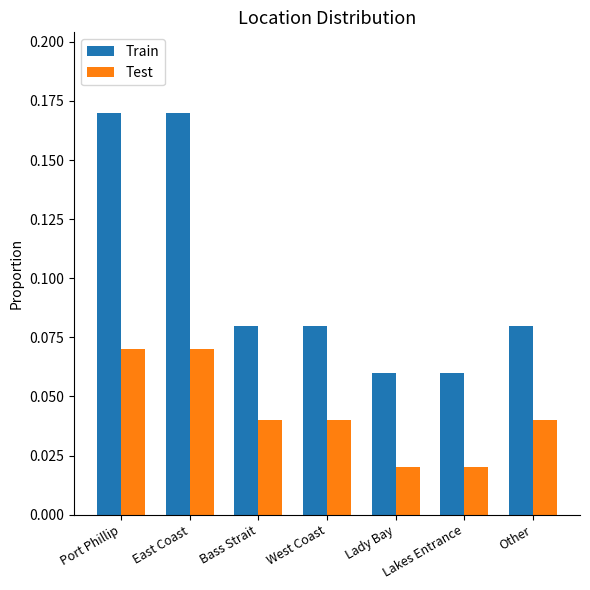

Rank the series at Port Phillip from highest to lowest value.

Train, Test